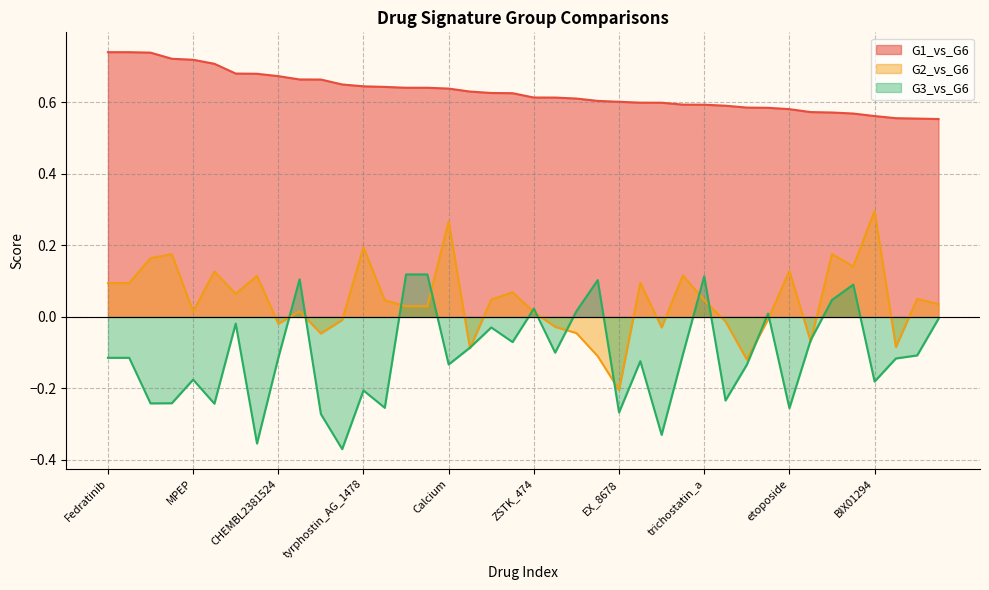

The value of G3_vs_G6 at Bicalutamide is -0.1. True or false?

True